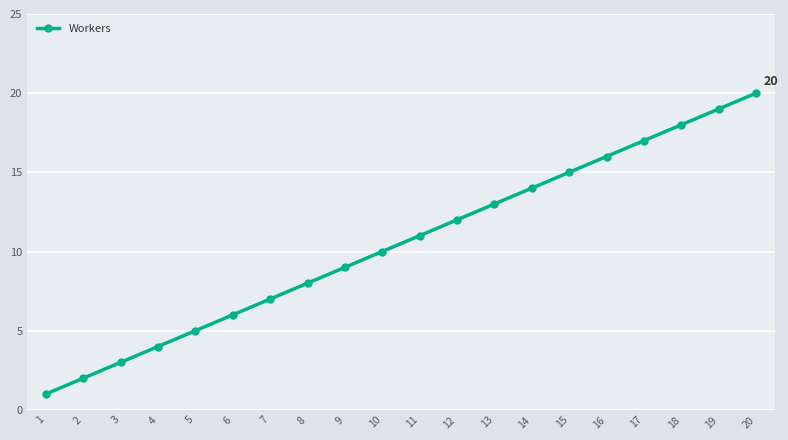

What is the maximum value shown in the chart?

20